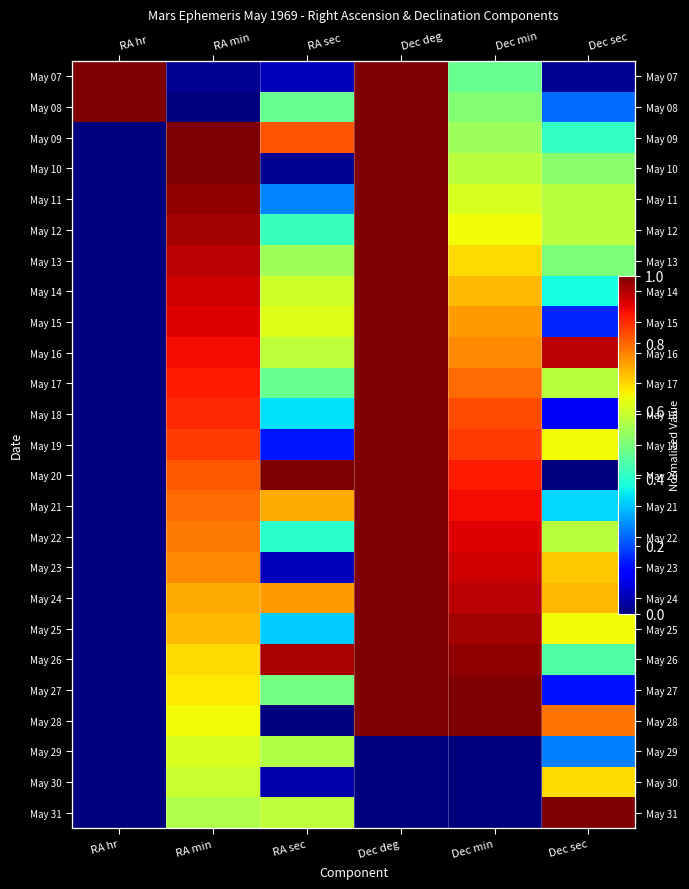

What is the difference between the maximum and minimum values in the May 19 series?

1.0